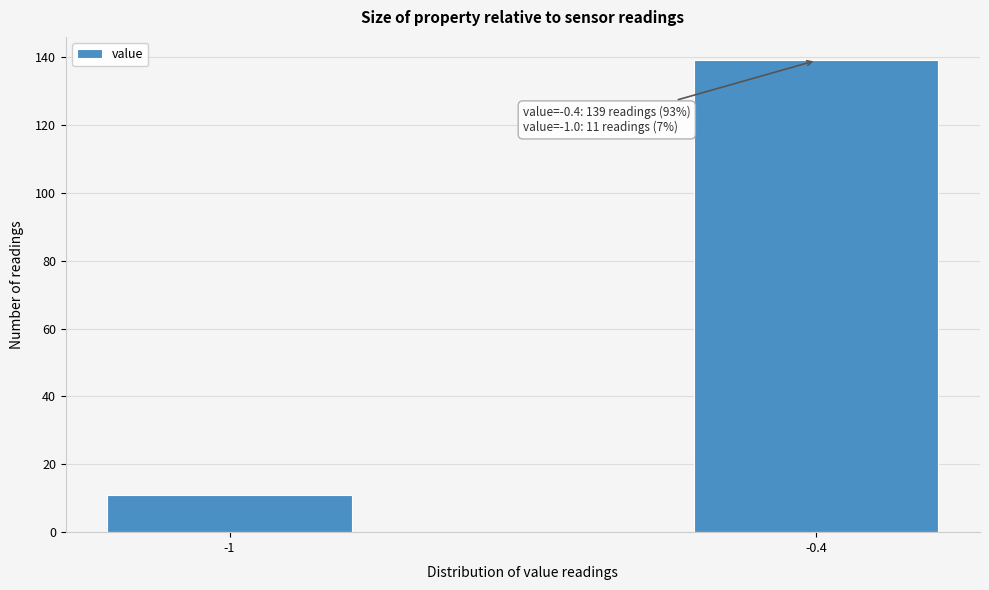

Reading right to left, what are all the values shown in this chart?

-0.4=139	-1=11